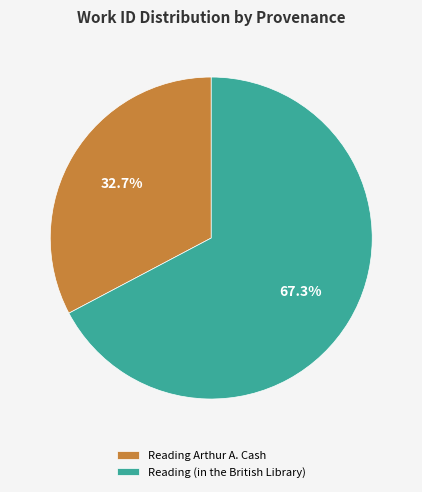

Count the number of slices in the pie.

2